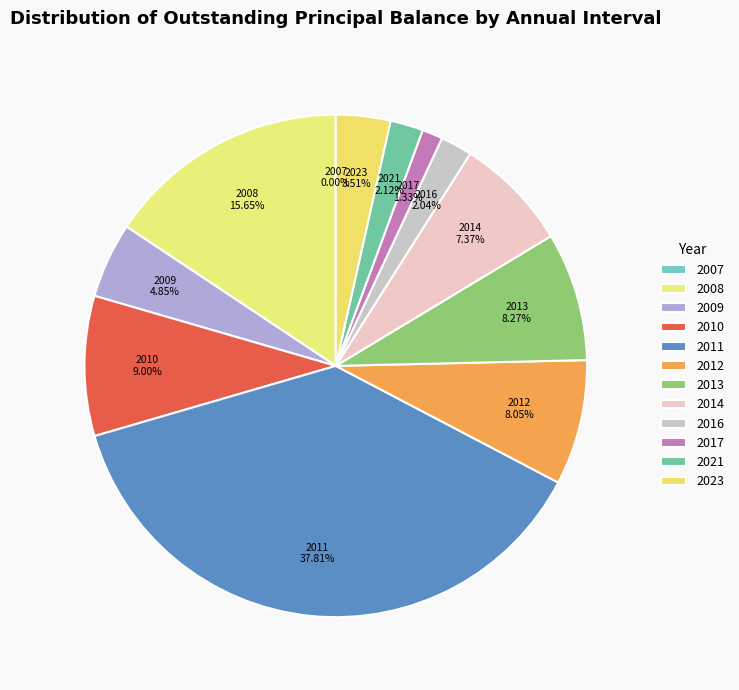

Is it true that 2008 is 16% of the pie?

True